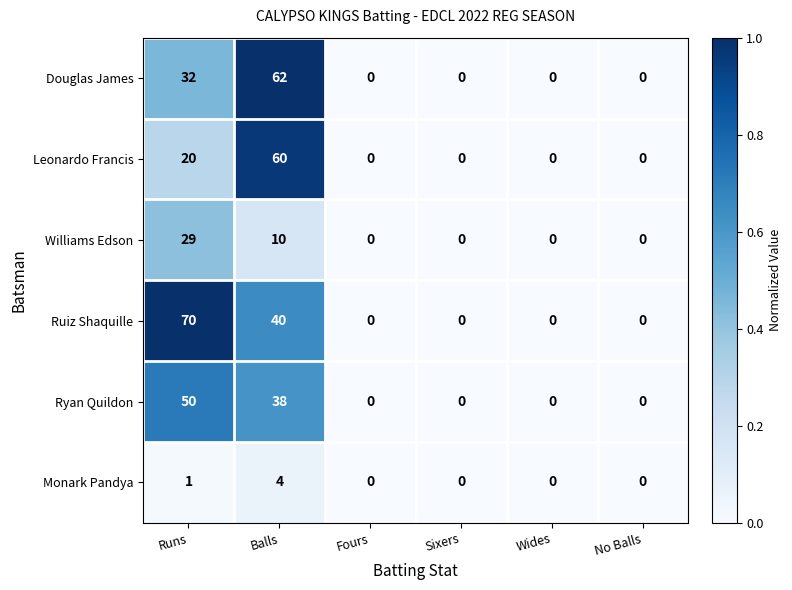

Rank the series by their maximum value, from lowest to highest.

Monark Pandya, Williams Edson, Ryan Quildon, Leonardo Francis, Douglas James, Ruiz Shaquille